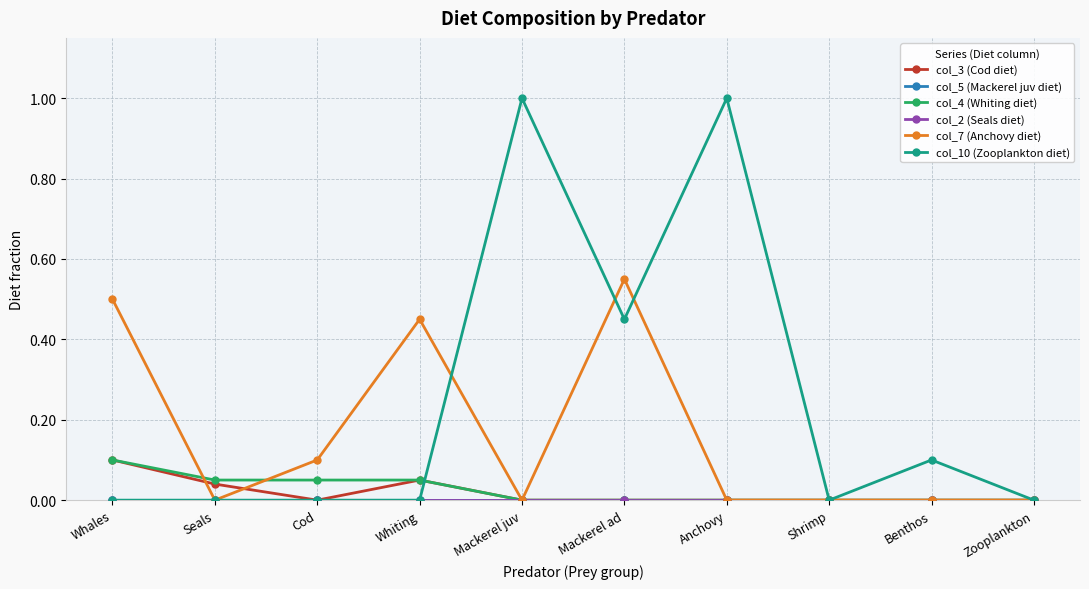

Is it true that col_7 (Anchovy diet) equals 0.0 at Zooplankton?

True